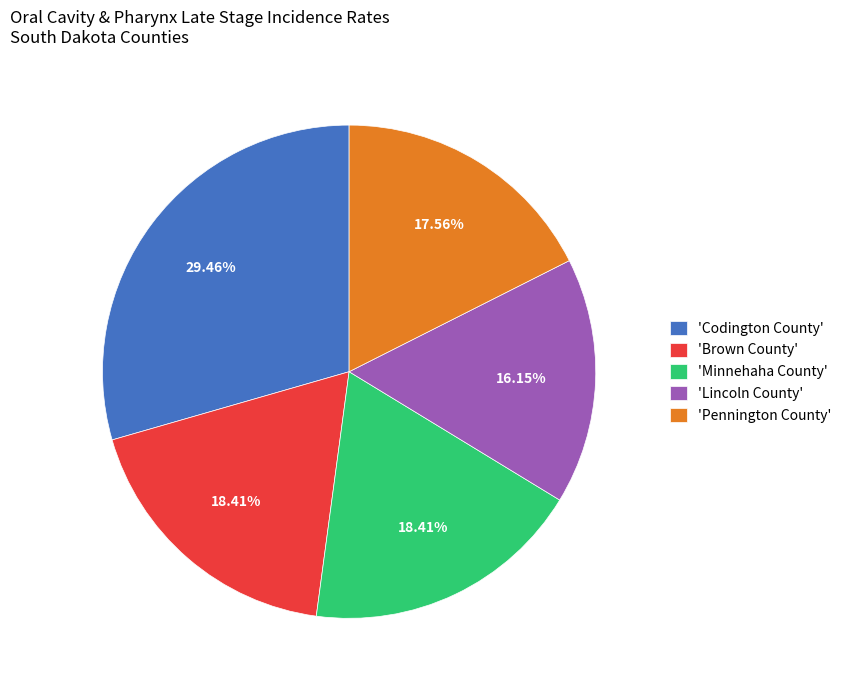

How many slices are in this pie chart?

5